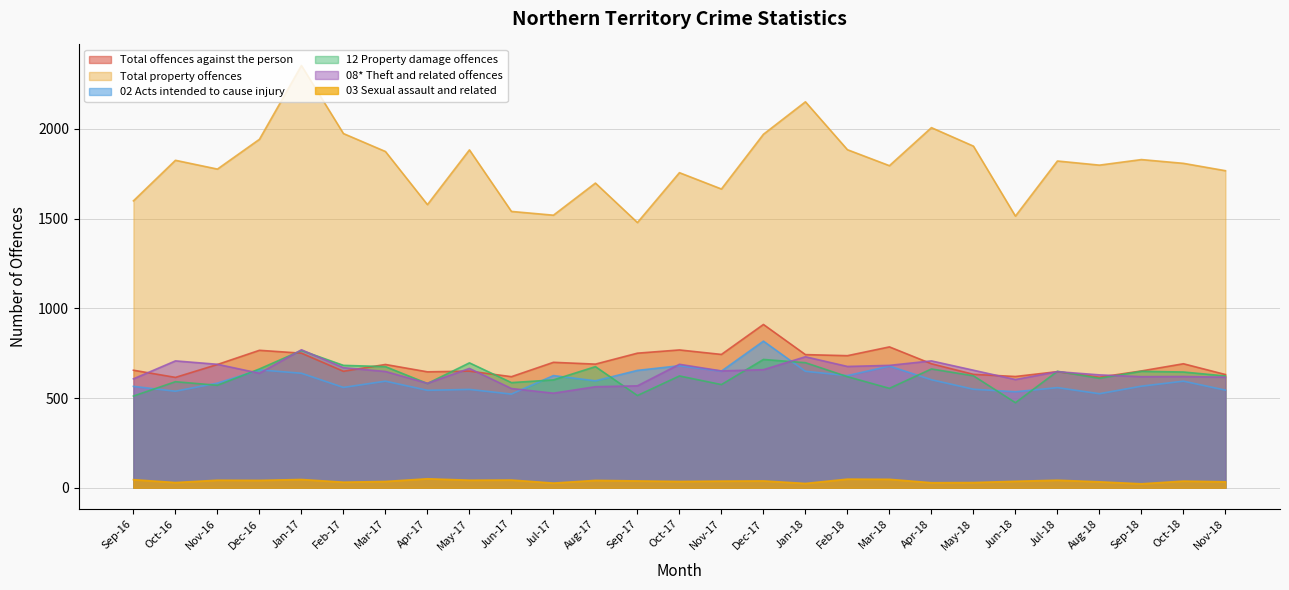

True or false: 08* Theft and related offences and Total property offences cross at least once.

False